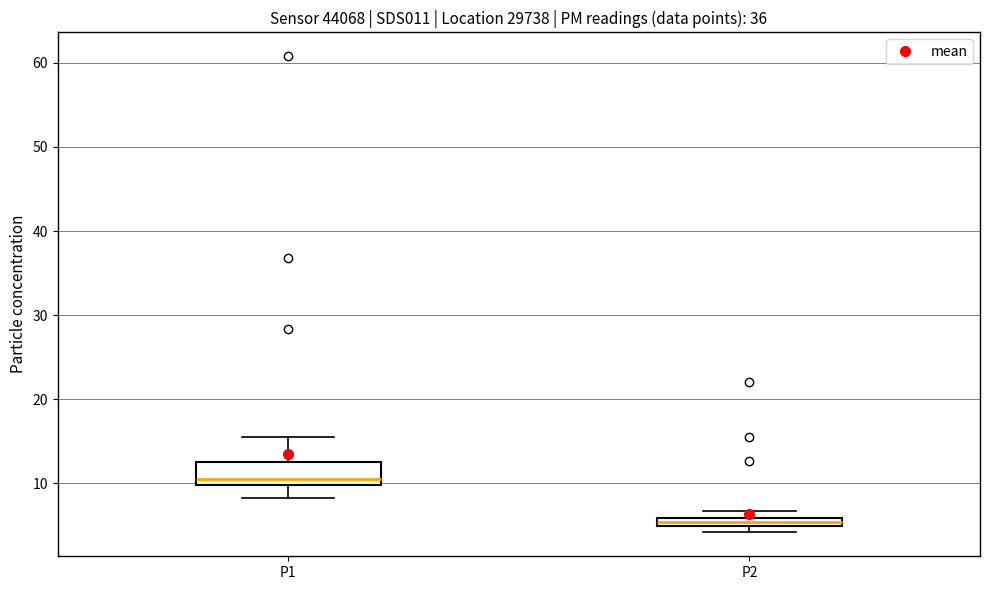

Which box is the tallest, from its lower edge to its upper edge?

P1